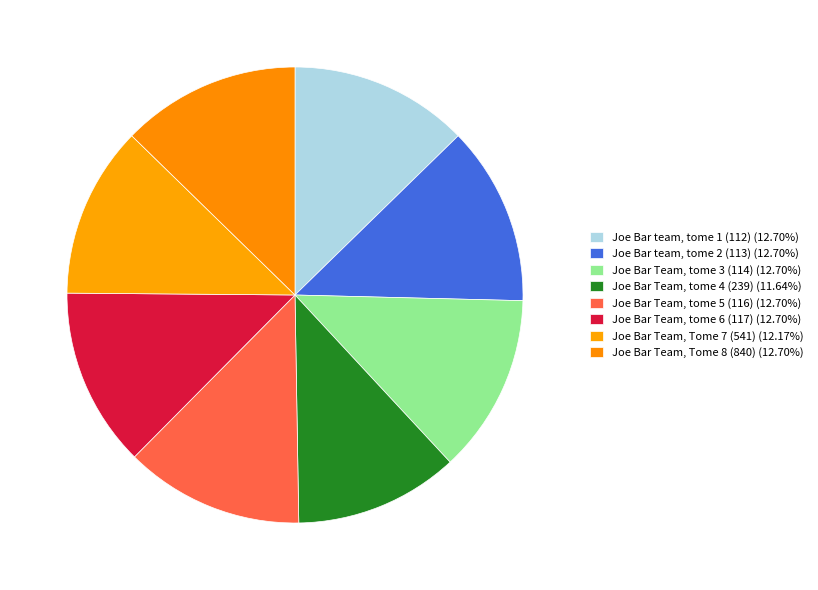

Is there any slice that represents more than half of the pie?

No